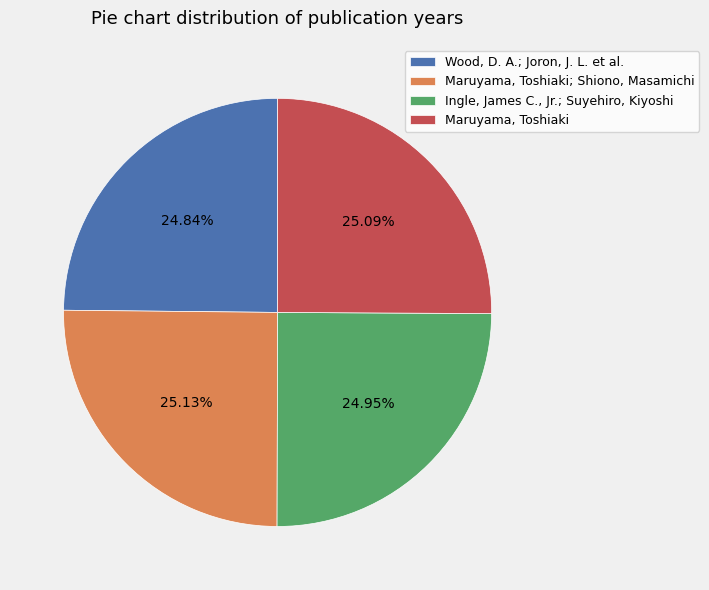

Is Ingle, James C., Jr.; Suyehiro, Kiyoshi the majority of the pie?

No